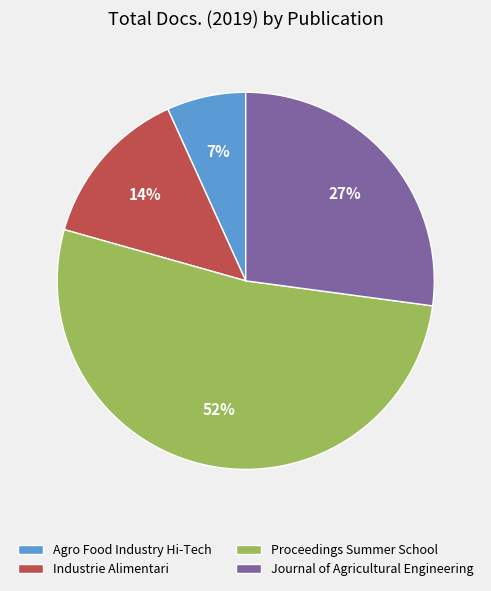

The Proceedings Summer School slice represents 52% of the pie. True or false?

True